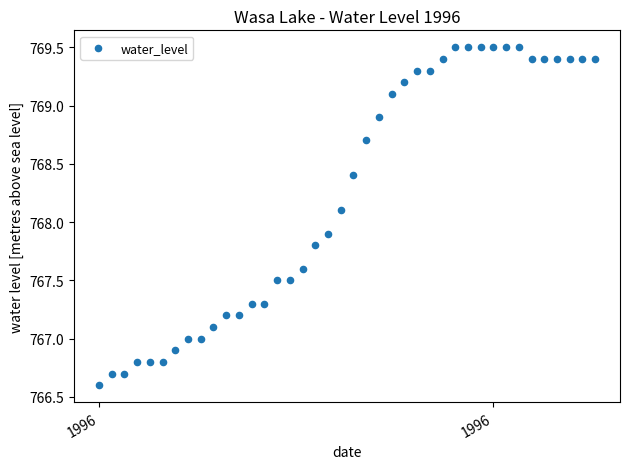

What is the range of Y values (max minus min)?

2.9